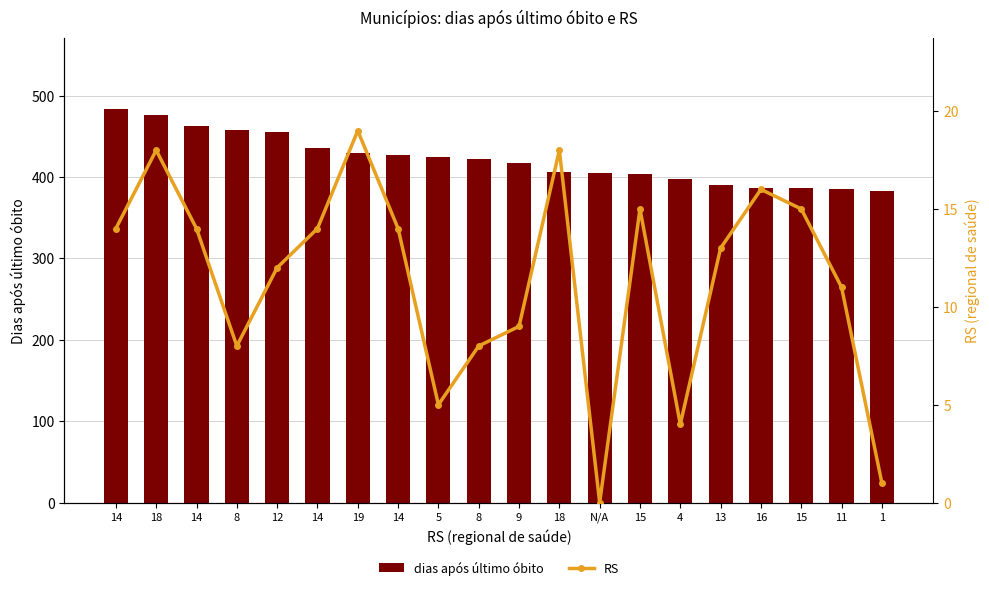

How many series are shown in this chart?

2